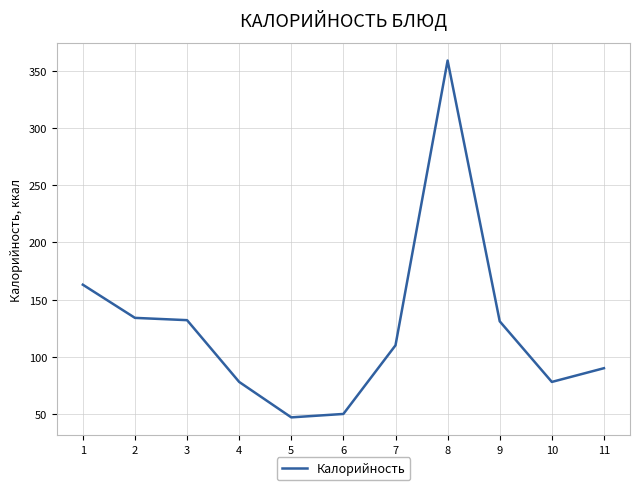

Which has a higher value, 10 or 1?

1